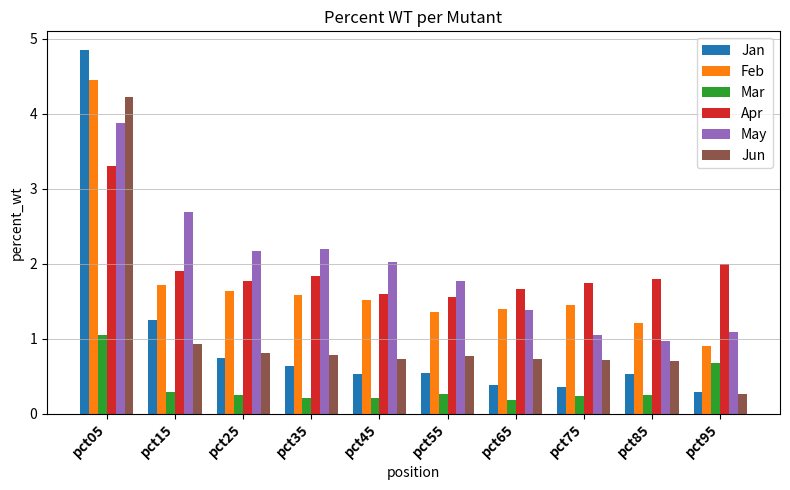

What is the difference between the maximum and minimum values in the Mar series?

0.9